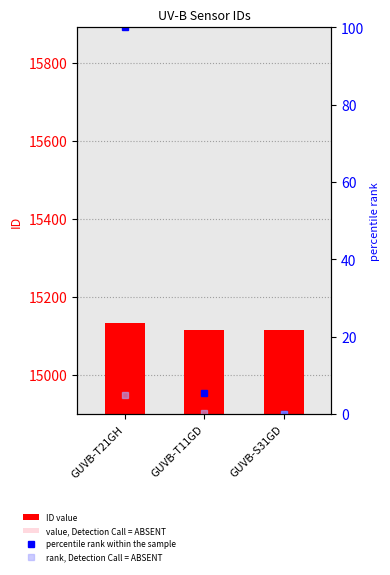

What is the average value of the percentile rank within the sample series?

35.2